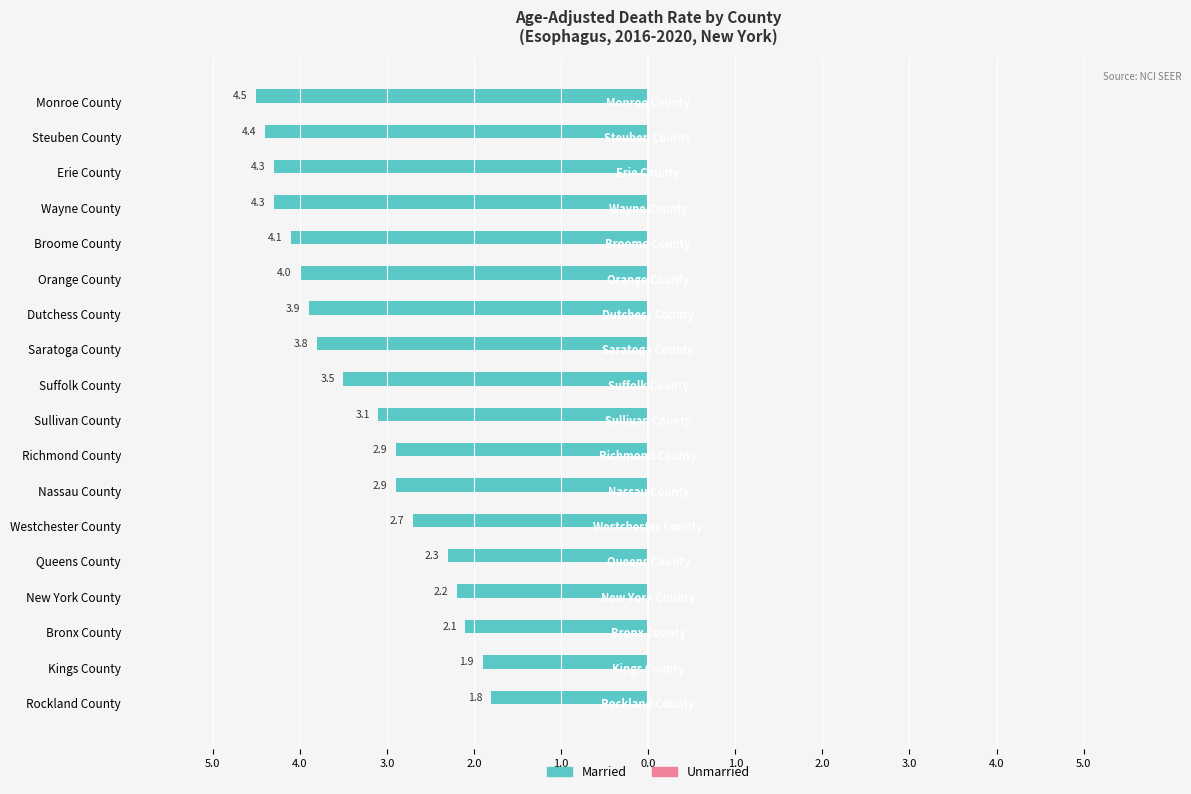

Does the chart contain any negative values?

Yes